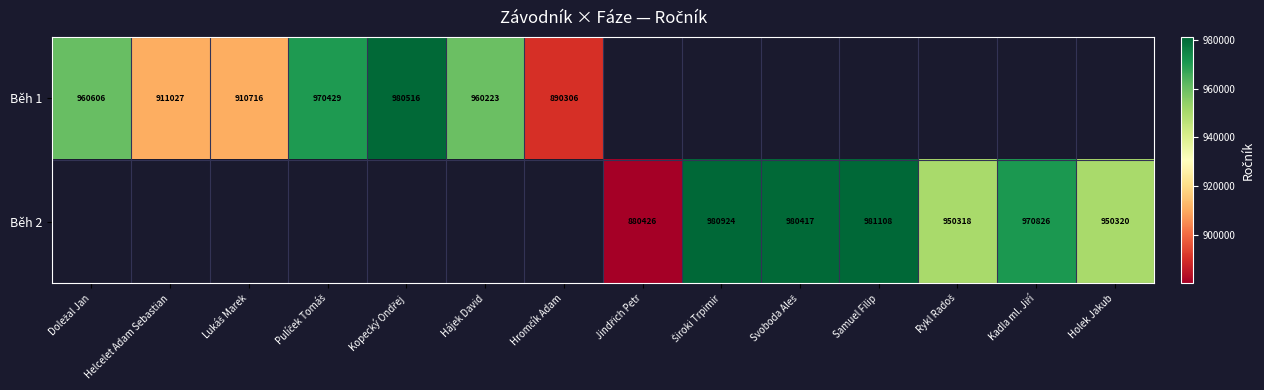

Is it true that Běh 2 equals 950320 at Holek Jakub?

True